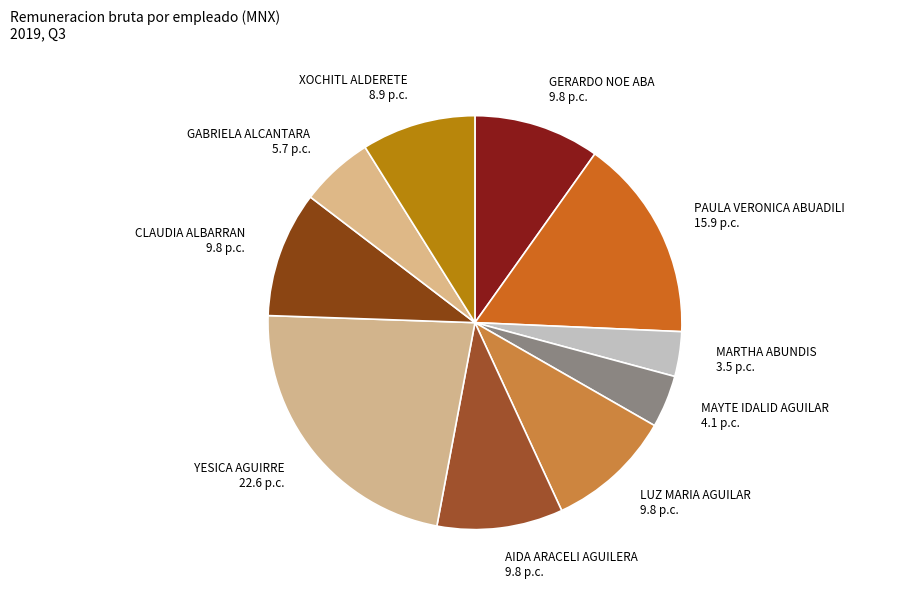

True or false: GERARDO NOE ABA 9.8 p.c. accounts for 10% of the total.

True